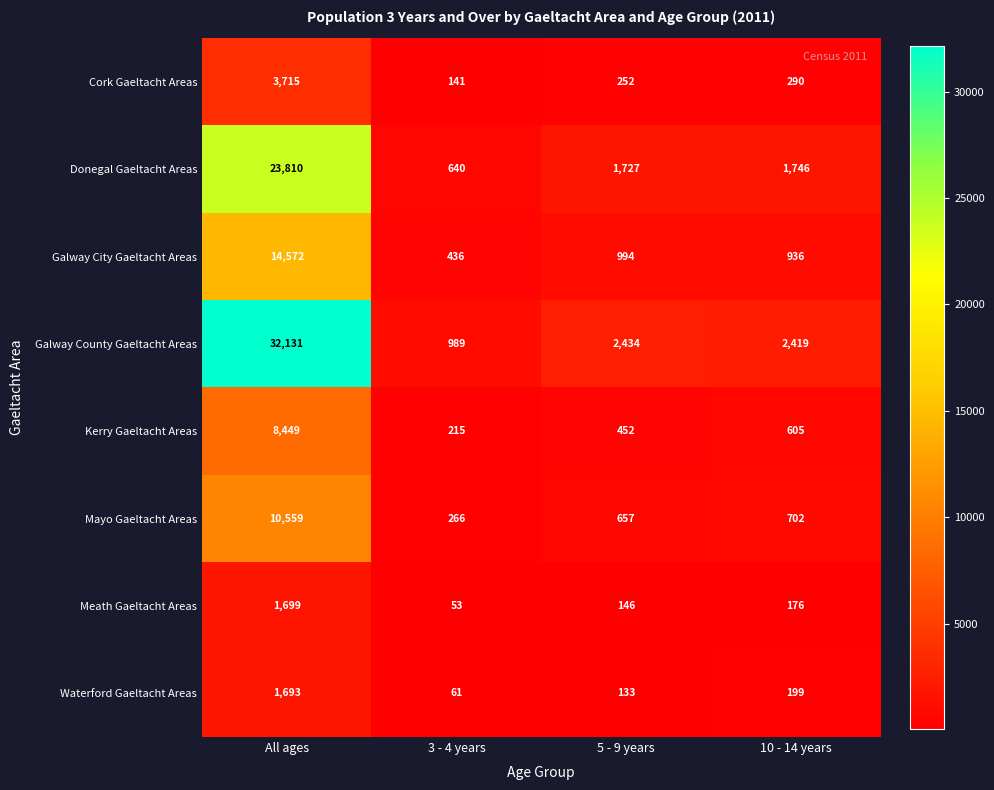

What is the lowest value of the Donegal Gaeltacht Areas series?

640